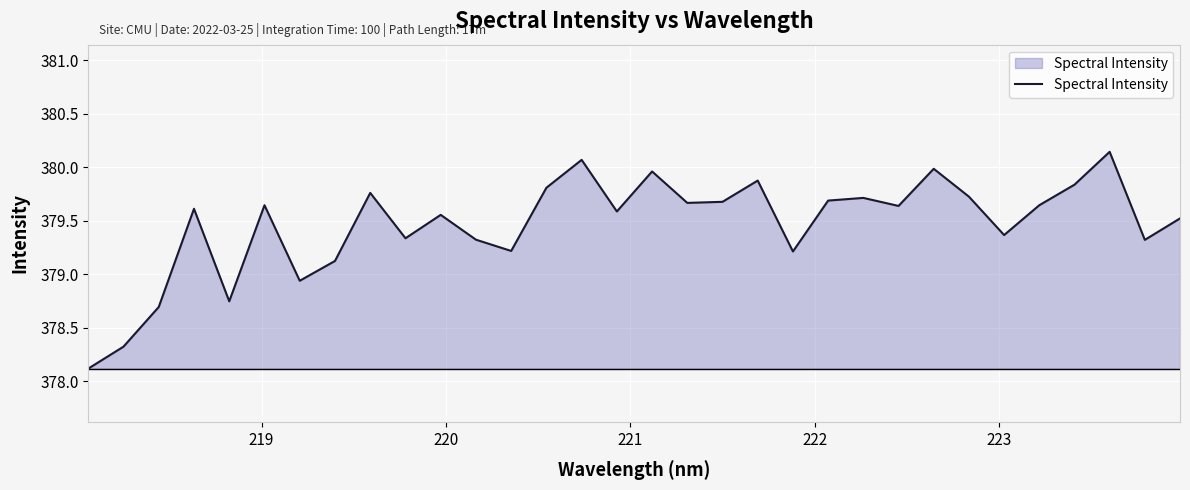

What is the difference between the maximum and minimum values?

2.0